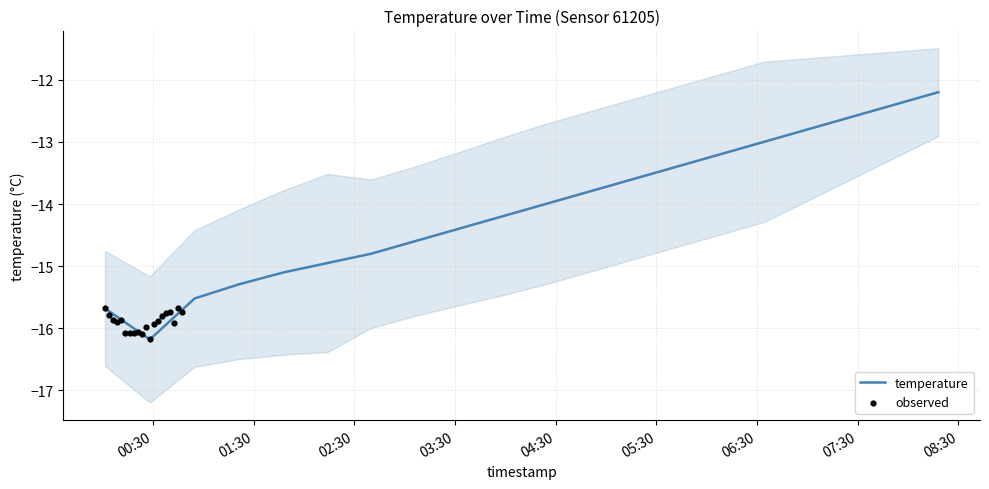

Is the value of observed at 9 greater than the value of temperature at 11?

No